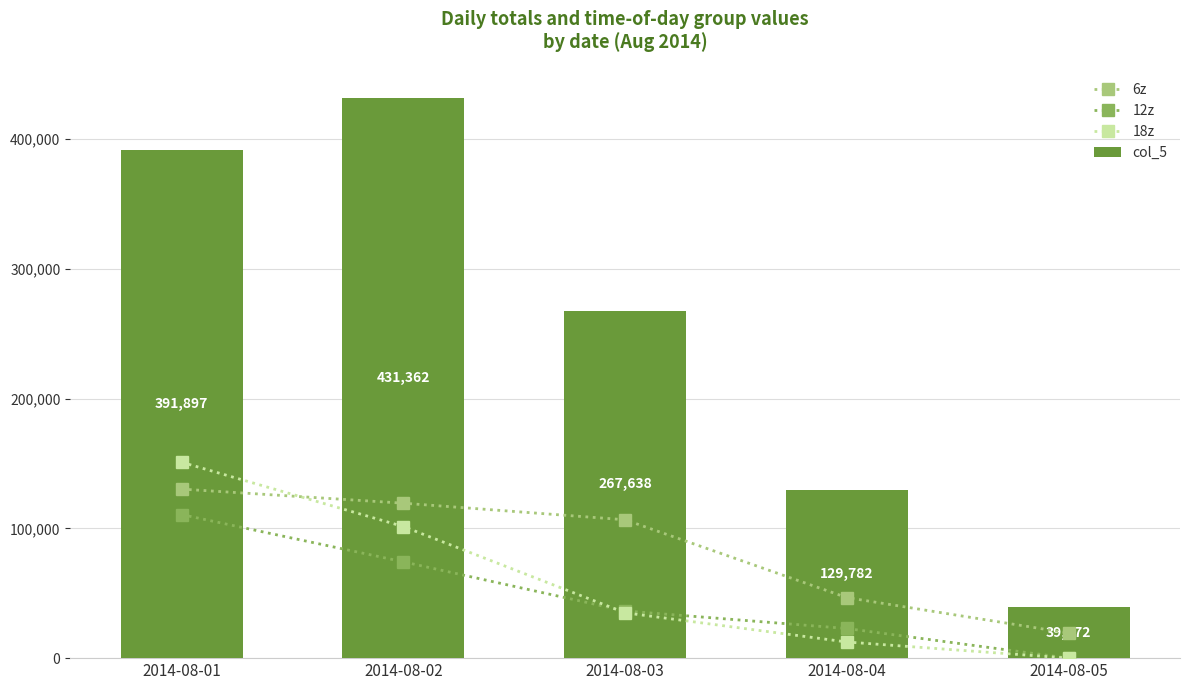

Count the col_5 values in the range 129782 to 391897.

3